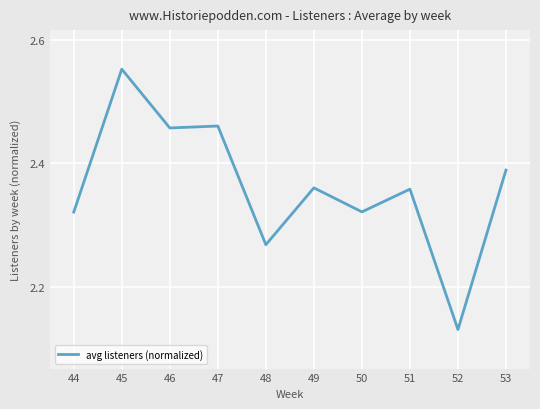

What is the difference between the maximum and minimum values?

0.4